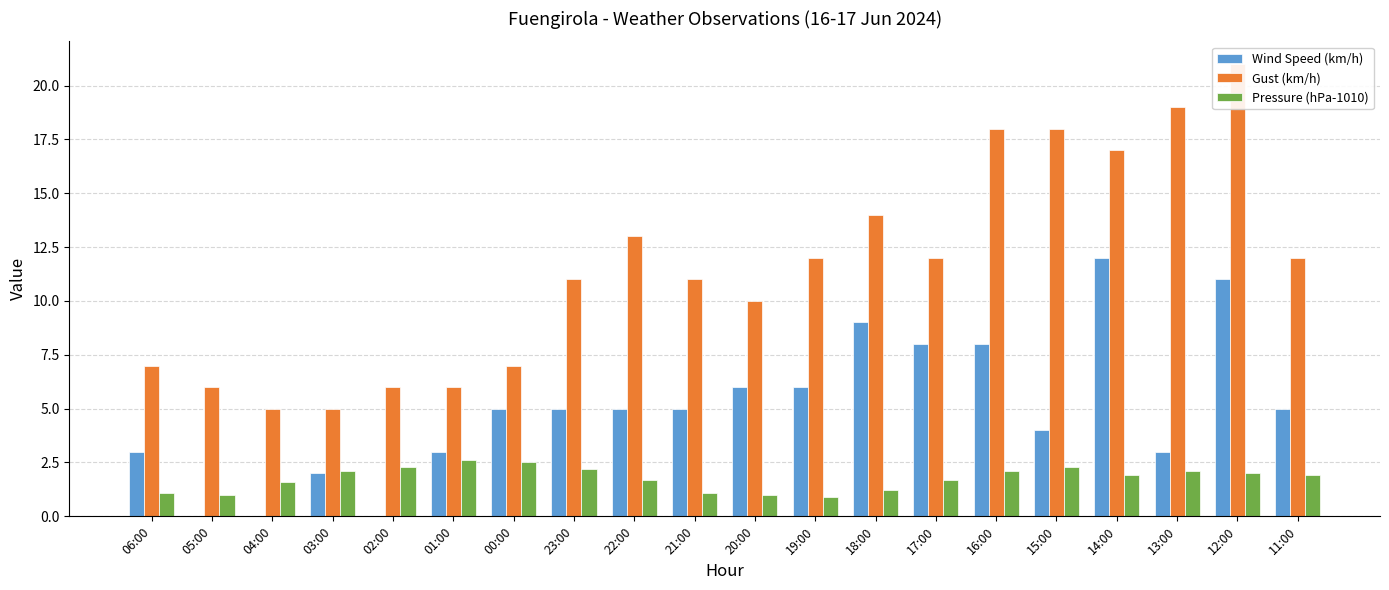

What is the average value of the Gust (km/h) series?

11.5